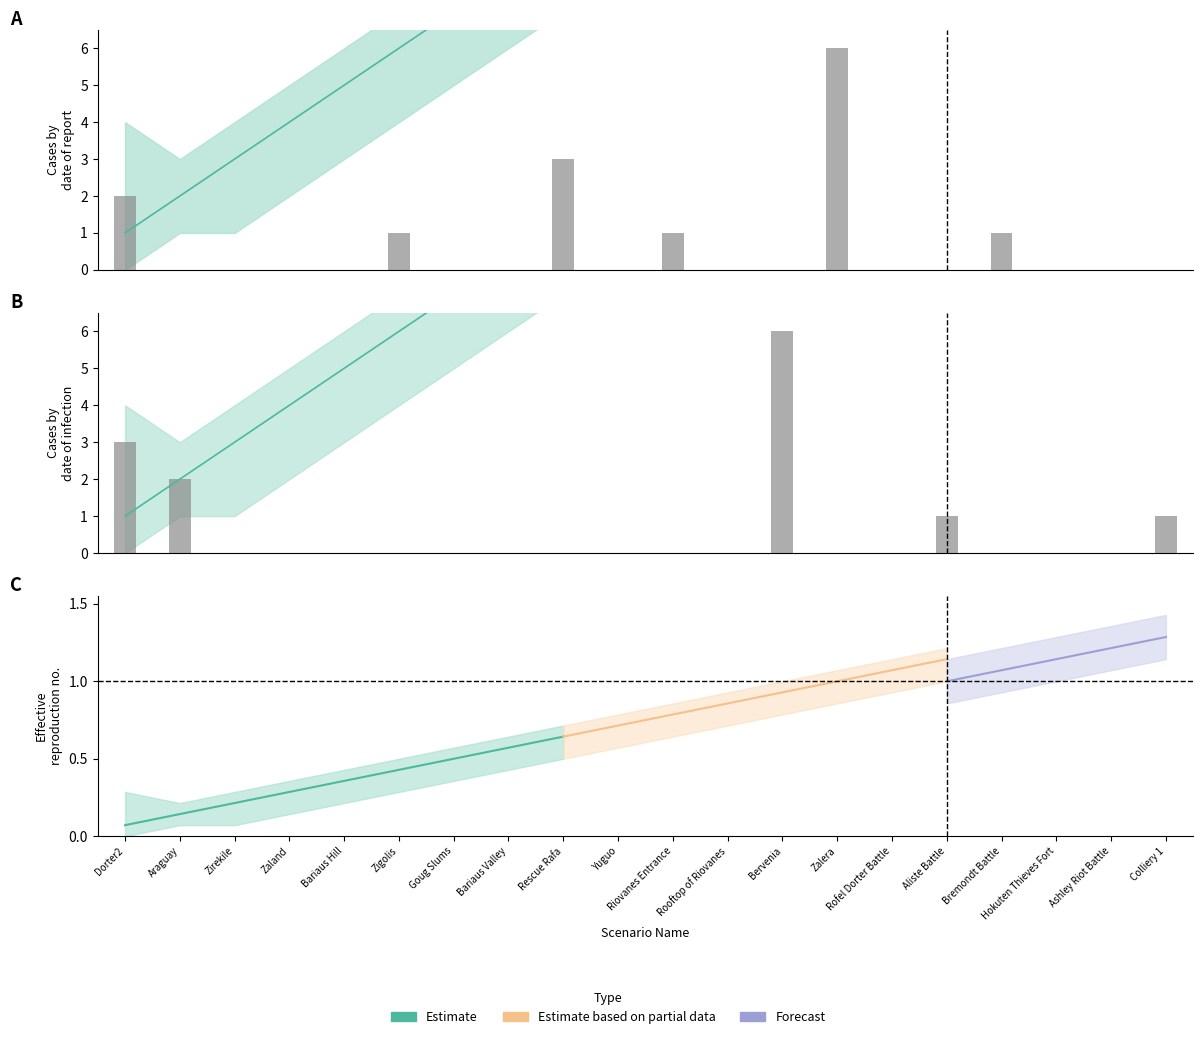

At which label is the value closest to 3?

Rescue Rafa